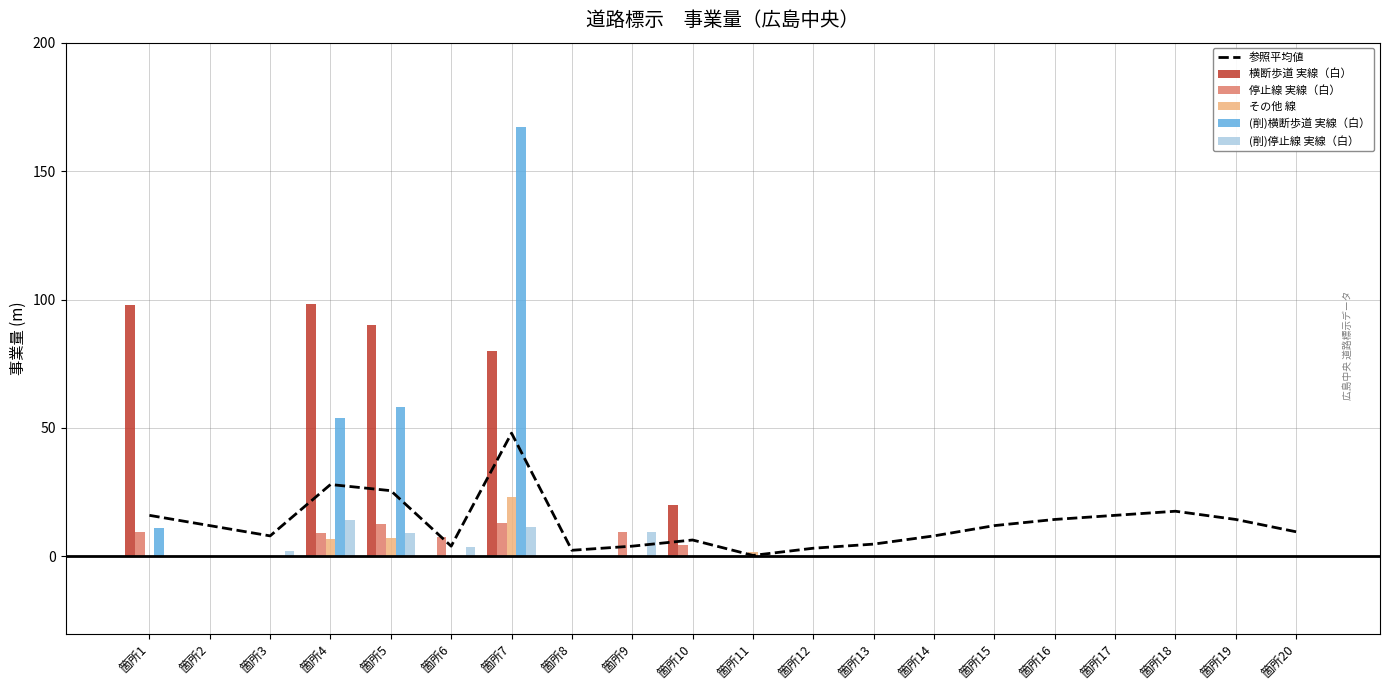

The その他 線 series shows 9.7 at 箇所15. True or false?

False